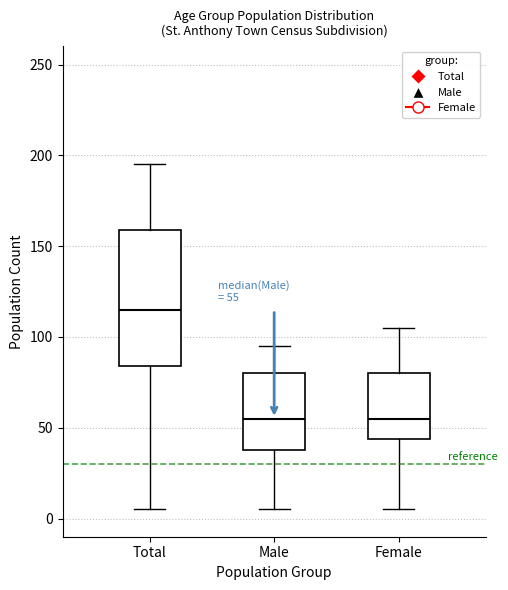

Which box's median line is the highest?

Total